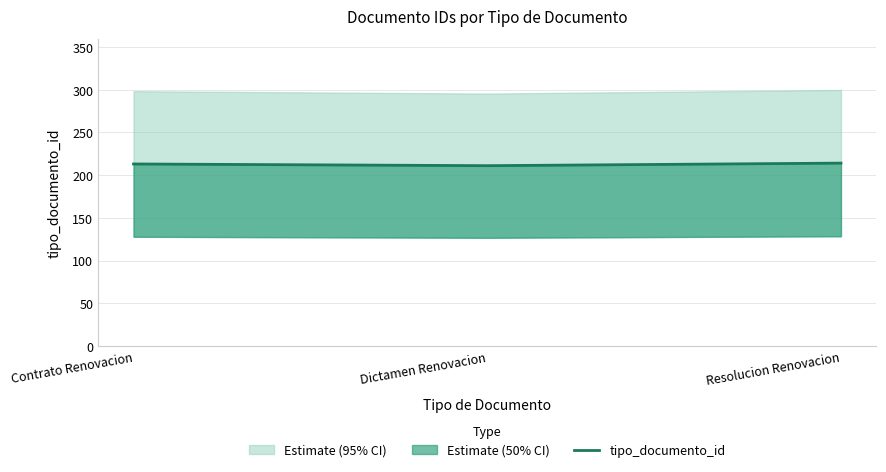

What is the label of the 3rd point from the right?

Contrato Renovacion